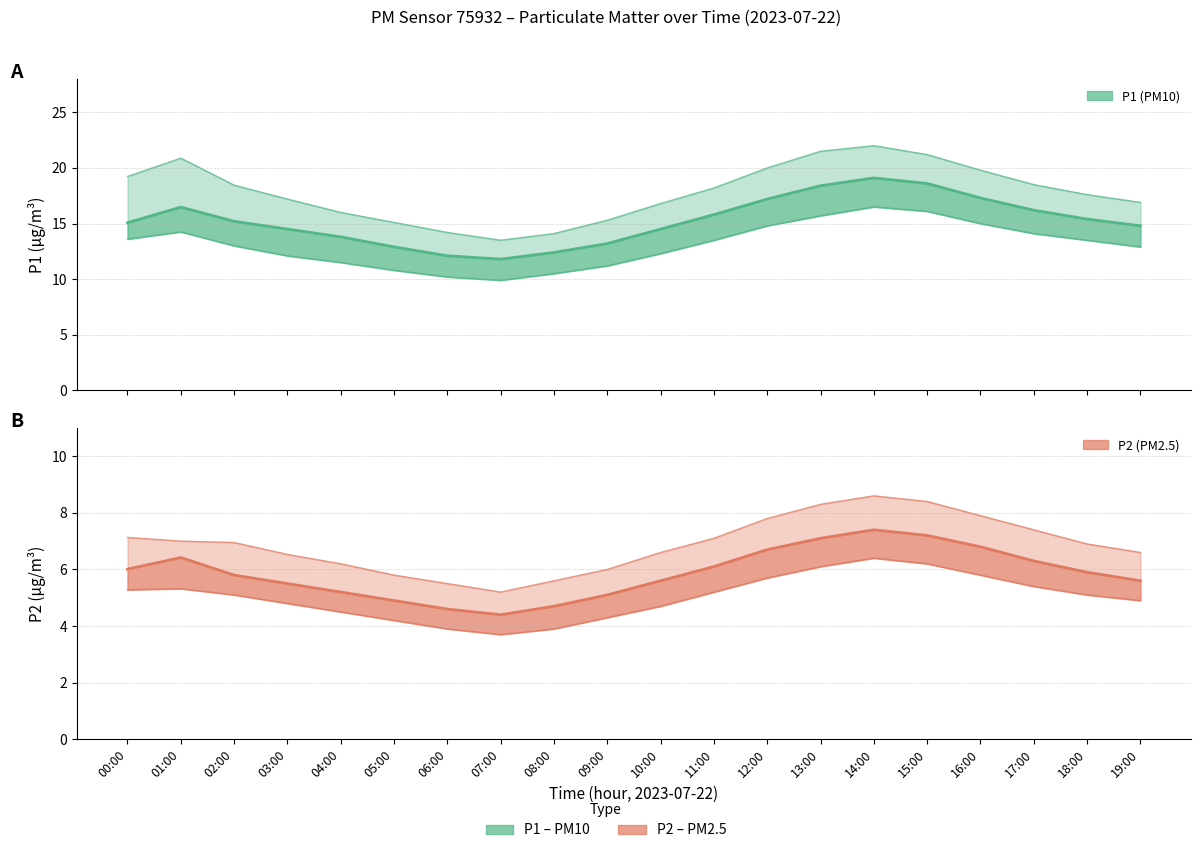

In P1 lower, how many points are higher than both neighbors (excluding endpoints)?

2